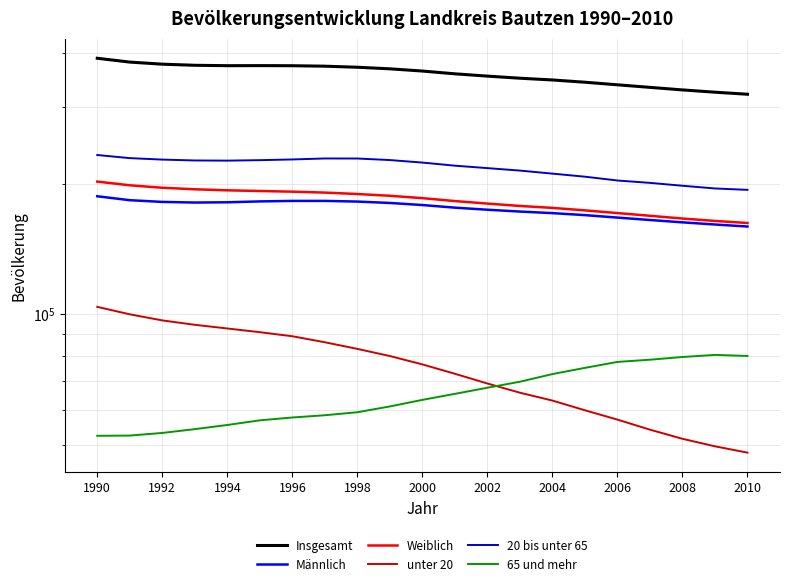

At which label does 20 bis unter 65 reach its peak?

1990